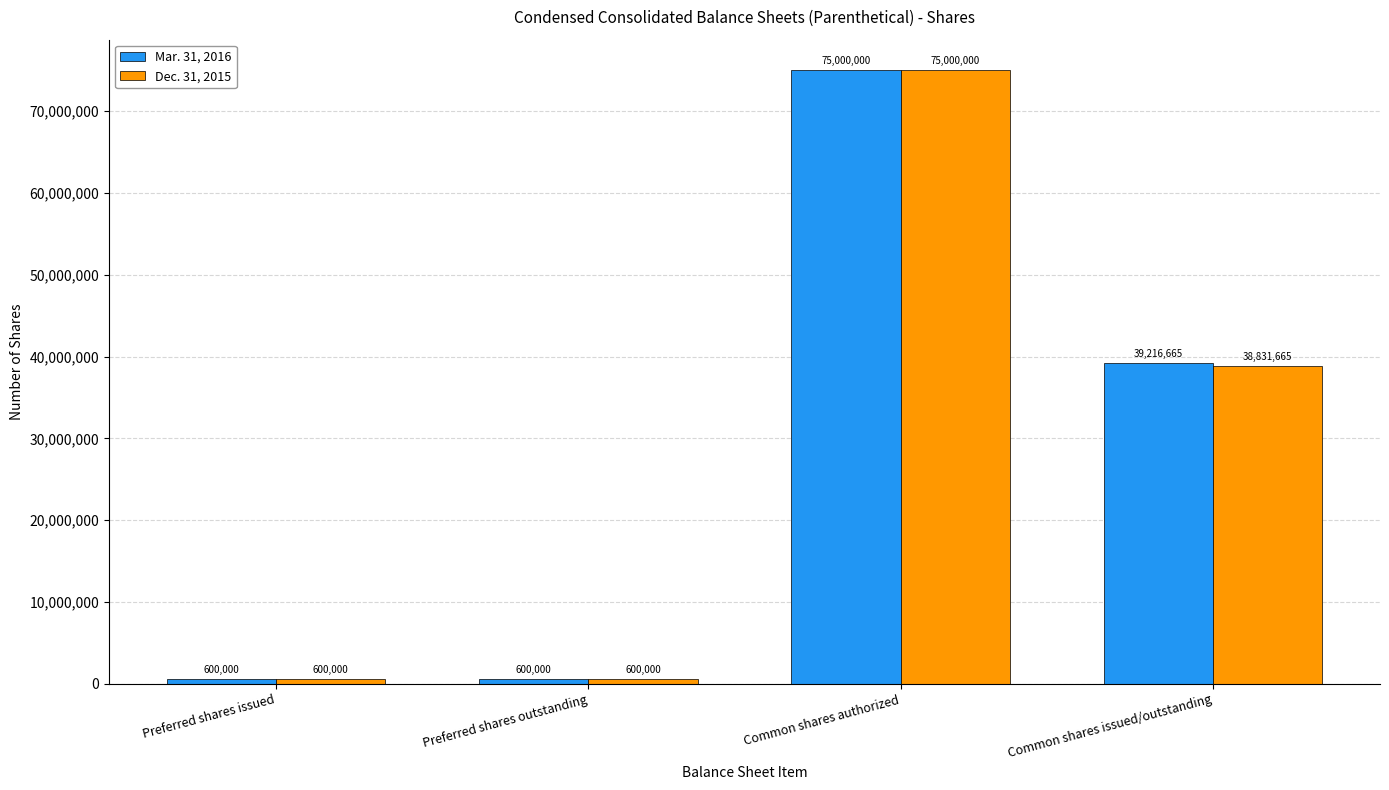

At which label is Dec. 31, 2015 closest to 37800000?

Common shares issued/outstanding